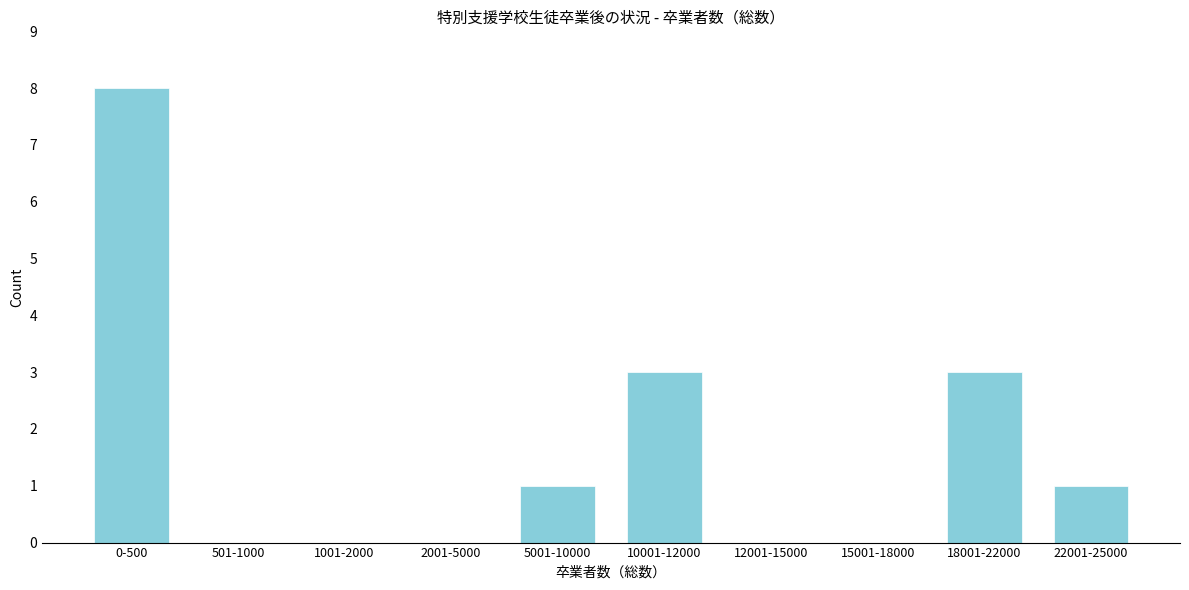

Reading left to right, transcribe all the data shown in this chart.

0-500=8	501-1000=0	1001-2000=0	2001-5000=0	5001-10000=1	10001-12000=3	12001-15000=0	15001-18000=0	18001-22000=3	22001-25000=1